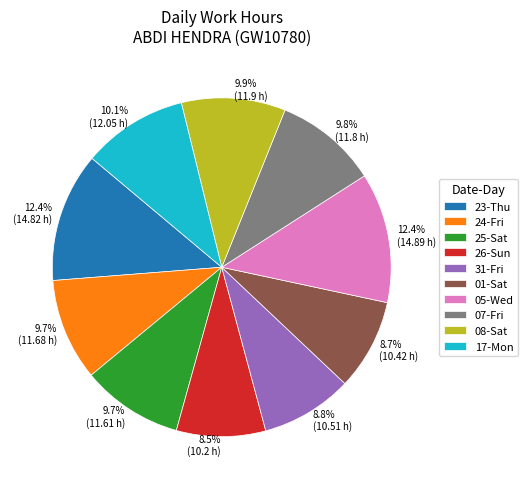

To the nearest percent, what is the difference between the largest and smallest slice percentages?

4%